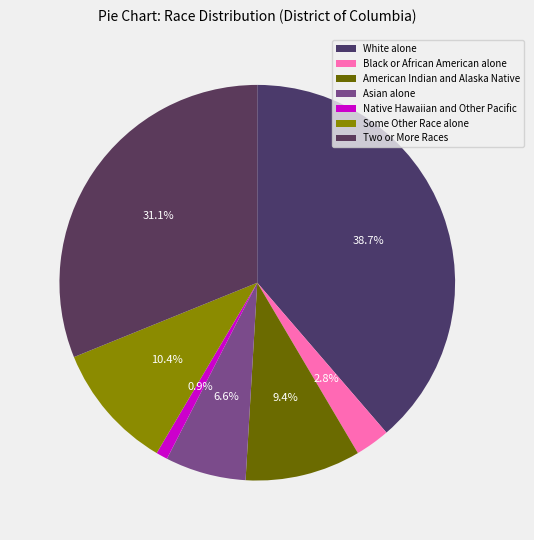

How many segments does this pie chart have?

7